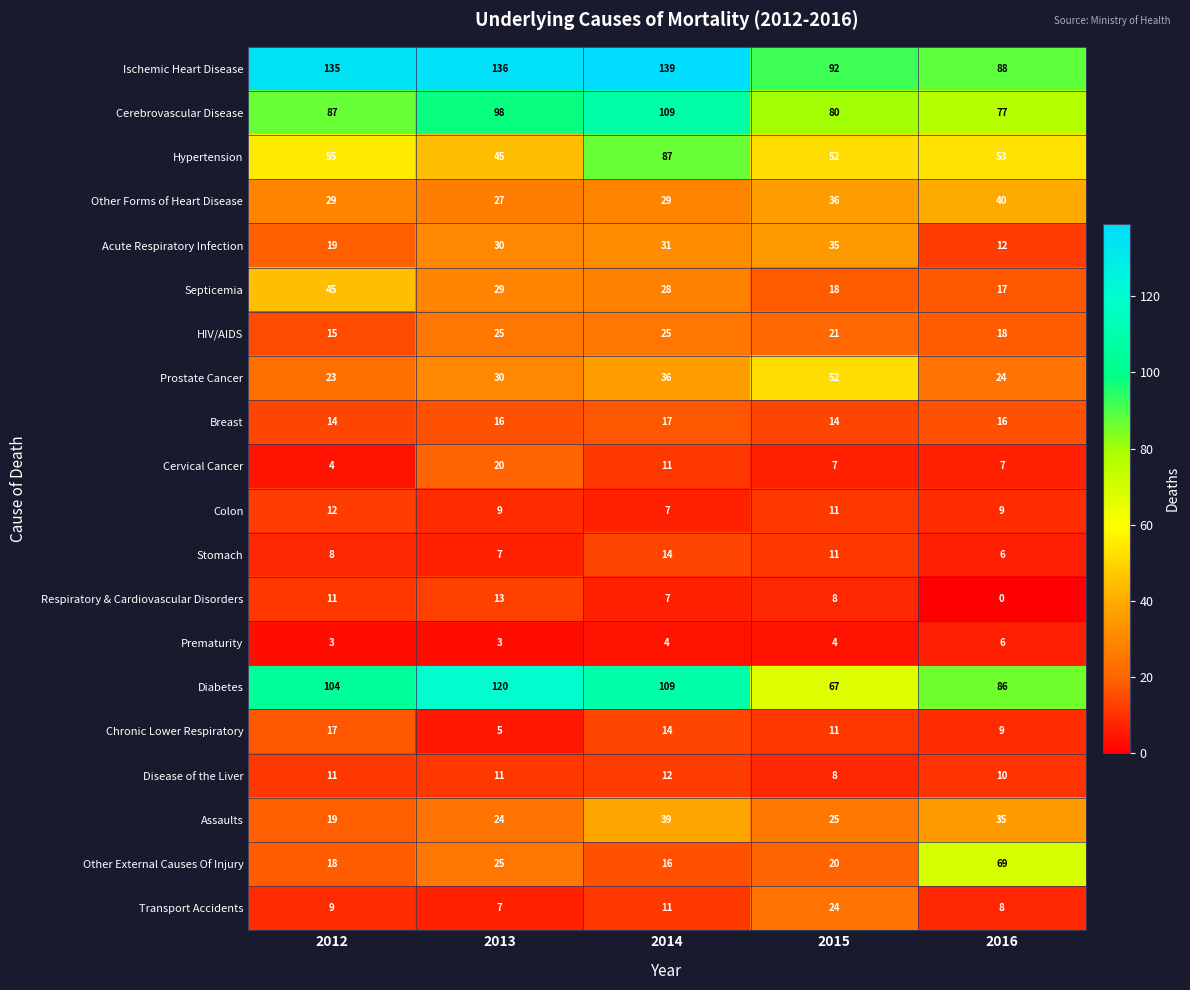

What is the difference between the highest and lowest values at 2014?

135